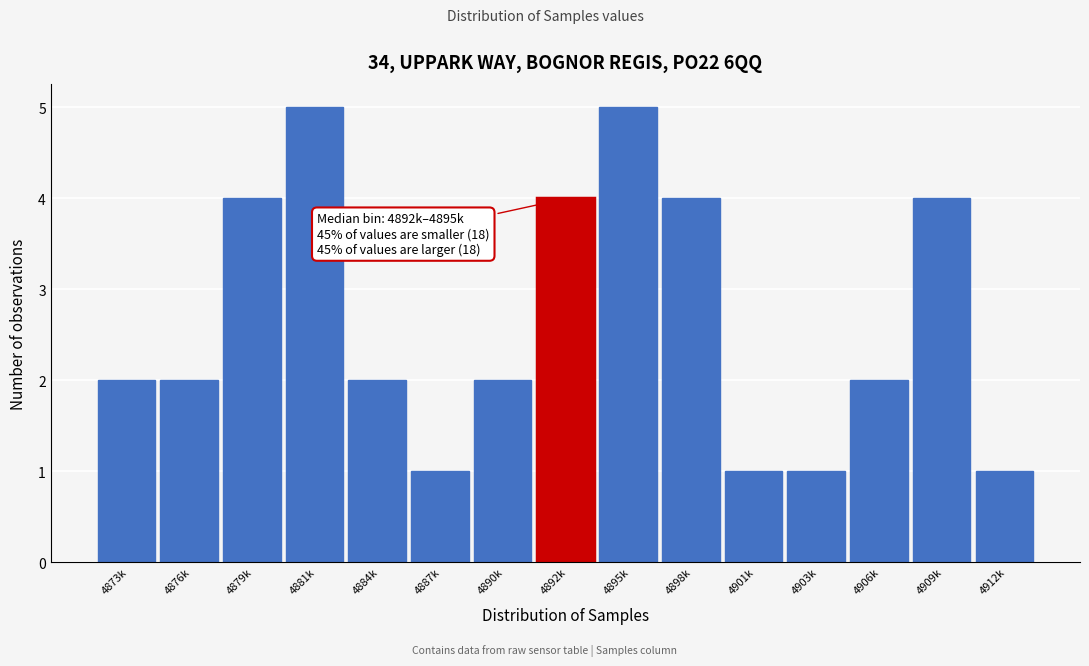

Reading left to right, transcribe all the data shown in this chart.

4873k=2	4876k=2	4879k=4	4881k=5	4884k=2	4887k=1	4890k=2	4892k=4	4895k=5	4898k=4	4901k=1	4903k=1	4906k=2	4909k=4	4912k=1